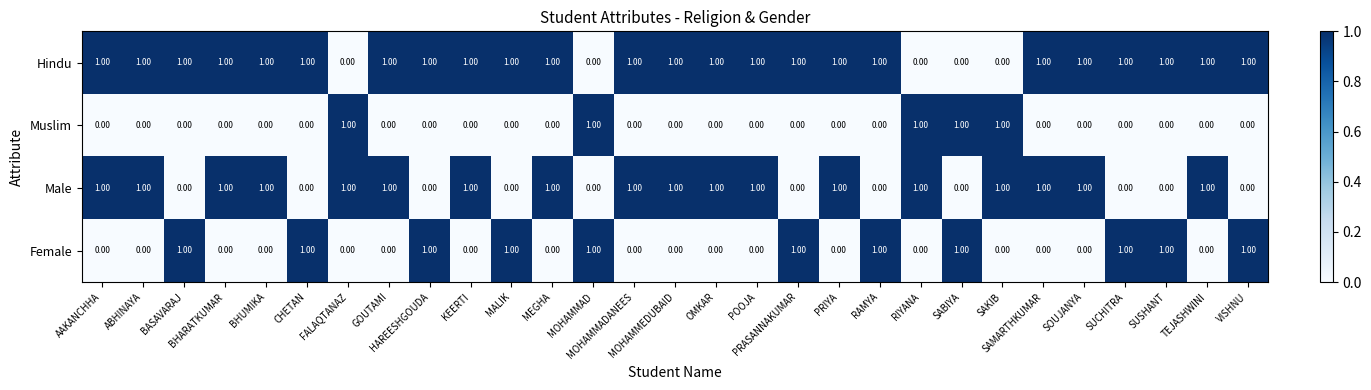

What is the sum of all Female values?

11